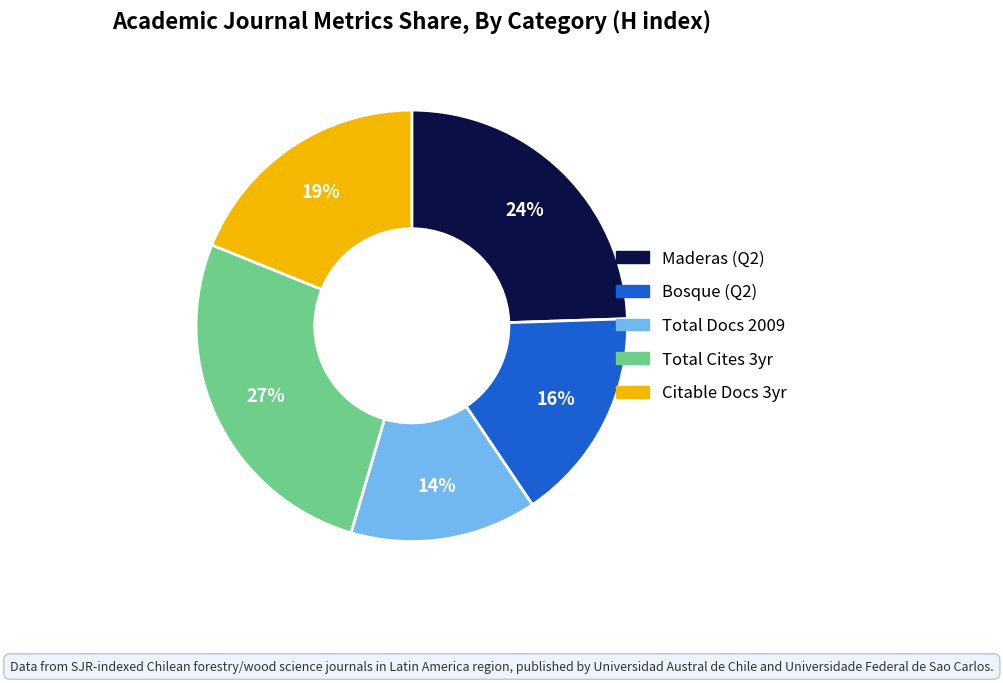

To the nearest percent, what is the average slice percentage?

20%